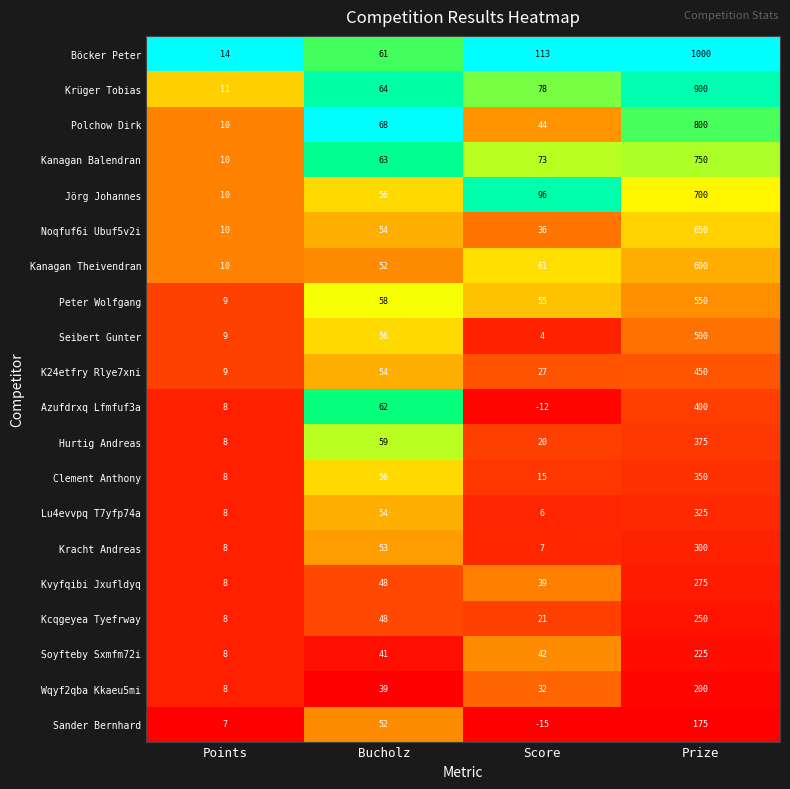

Which series has the widest spread of values?

Böcker Peter